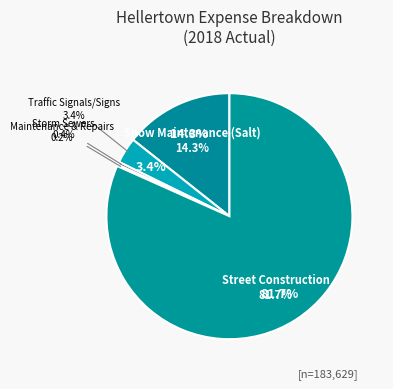

Is it true that Street Construction is 1% of the pie?

False